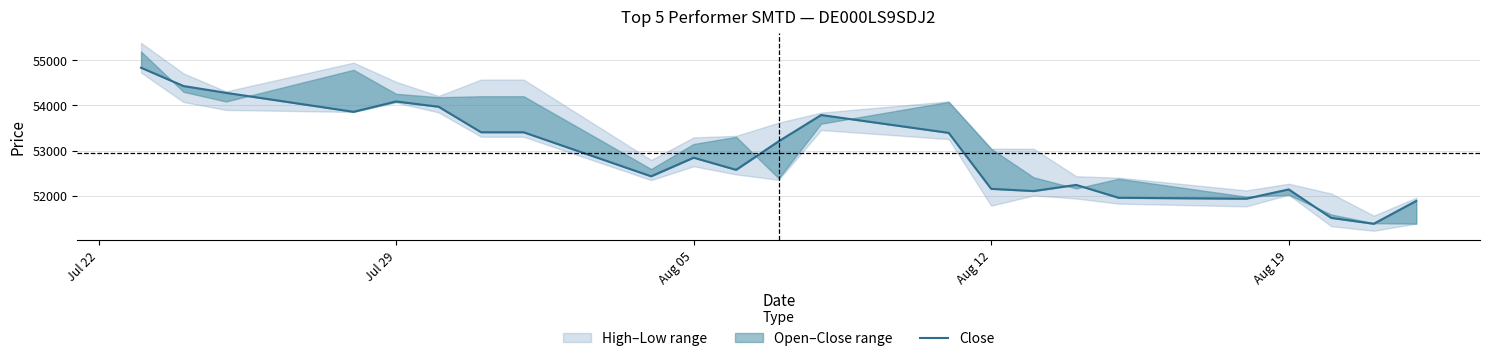

What is the minimum value shown in the chart?

51382